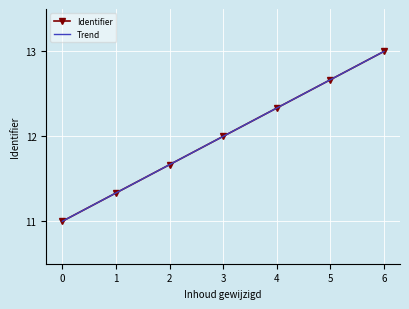

True or false: Identifier has more than 0 interior local peaks.

False